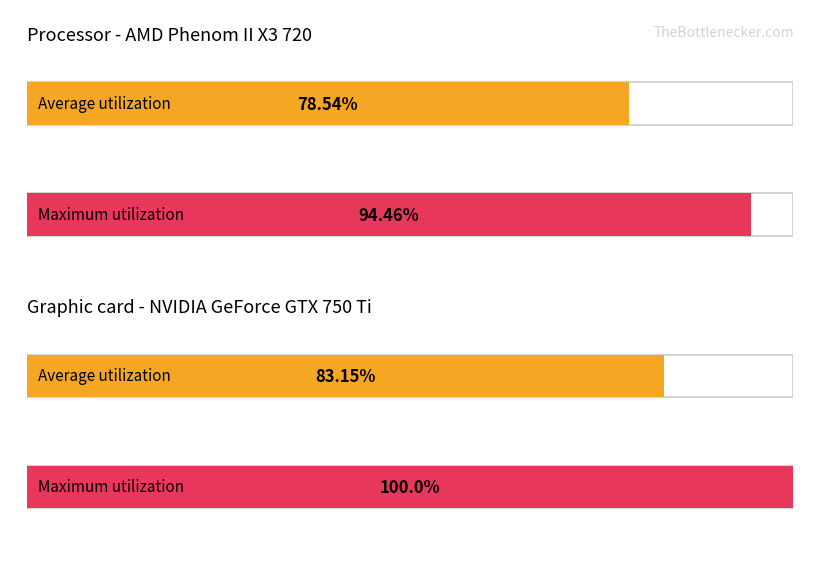

Rank the series by their maximum value, from highest to lowest.

Maximum utilization, Average utilization